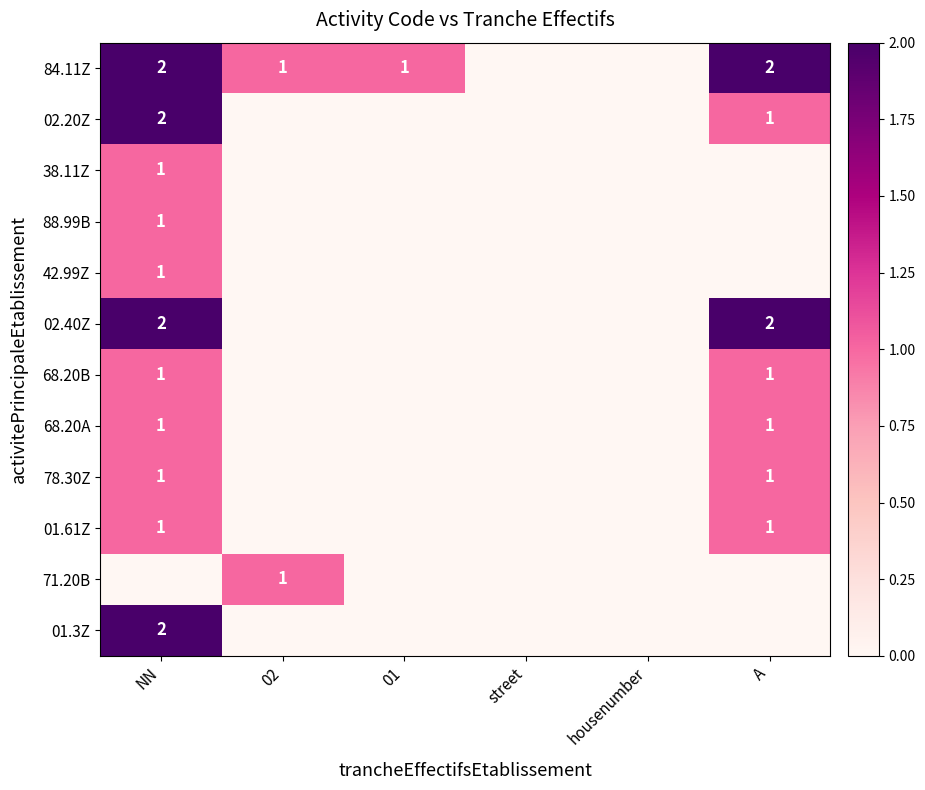

The value of 01.3Z at NN is 2. True or false?

True